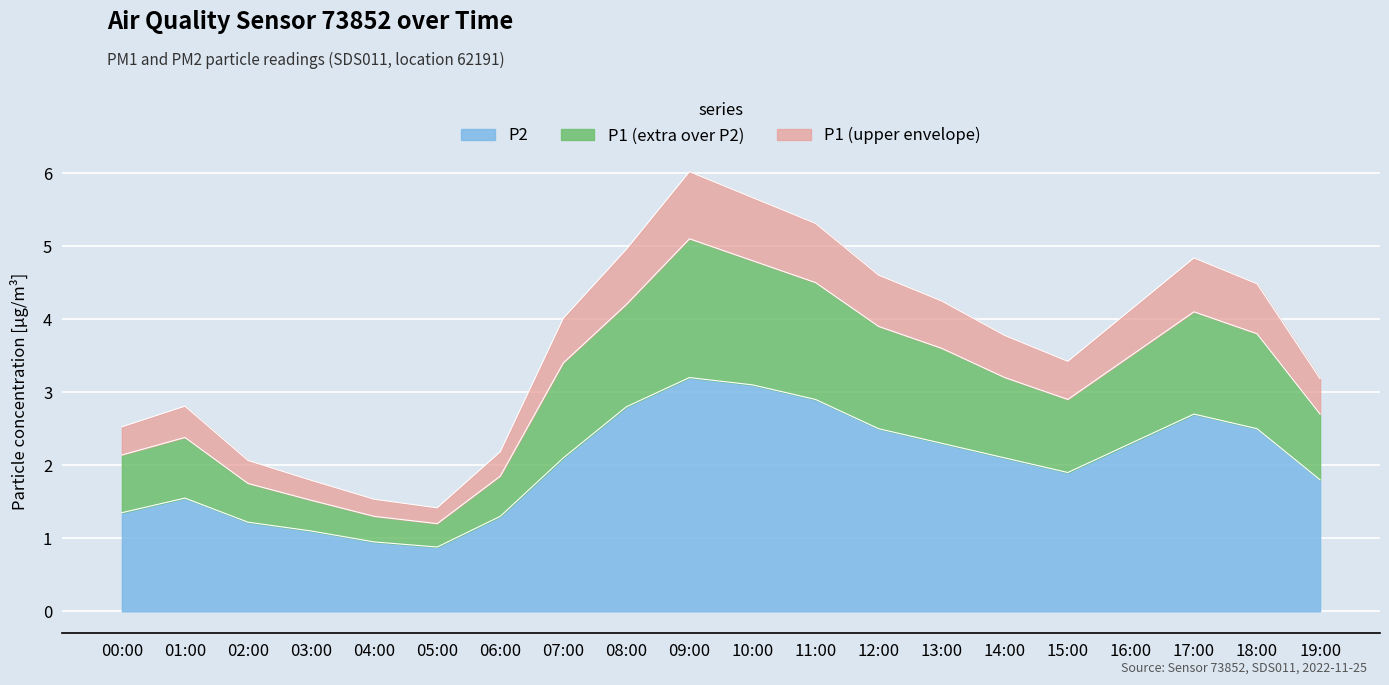

At which label does P1 reach its minimum?

05:00